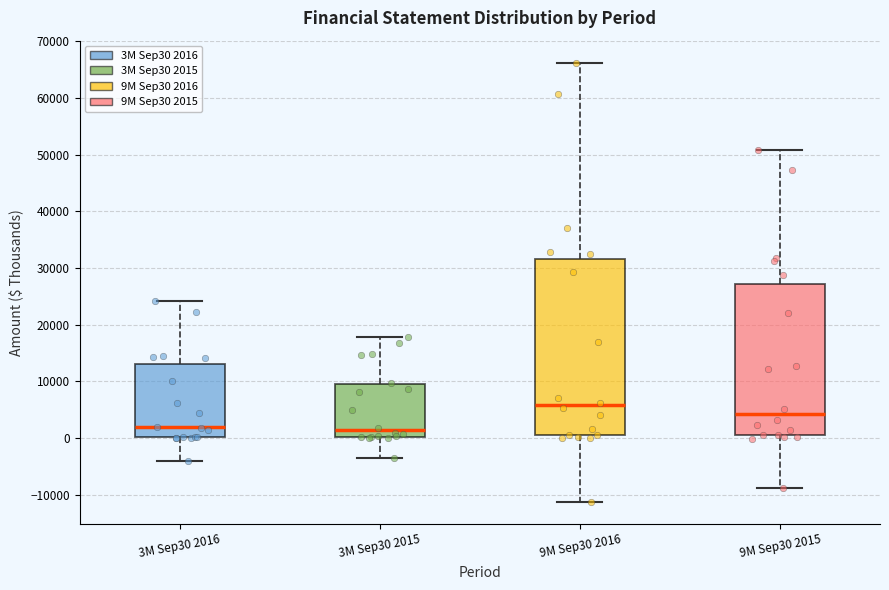

Reading left to right, read every box against the y-axis: the position of its median line, the range the box covers, and the ends of its whiskers. The values are not printed on the chart, so give them approximately, as read against the axis.

3M Sep30 2016: median 2000, box 0 to 13000, whiskers -4000 to 24000
3M Sep30 2015: median 1000, box 0 to 9000, whiskers -4000 to 18000
9M Sep30 2016: median 6000, box 0 to 32000, whiskers -11000 to 66000
9M Sep30 2015: median 4000, box 0 to 27000, whiskers -9000 to 51000